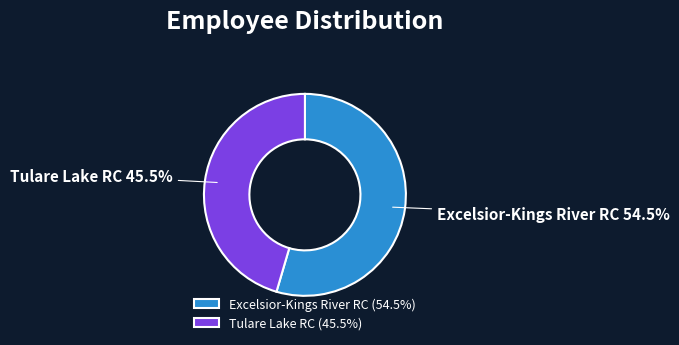

Does Excelsior-Kings River RC represent more than half of the total?

Yes